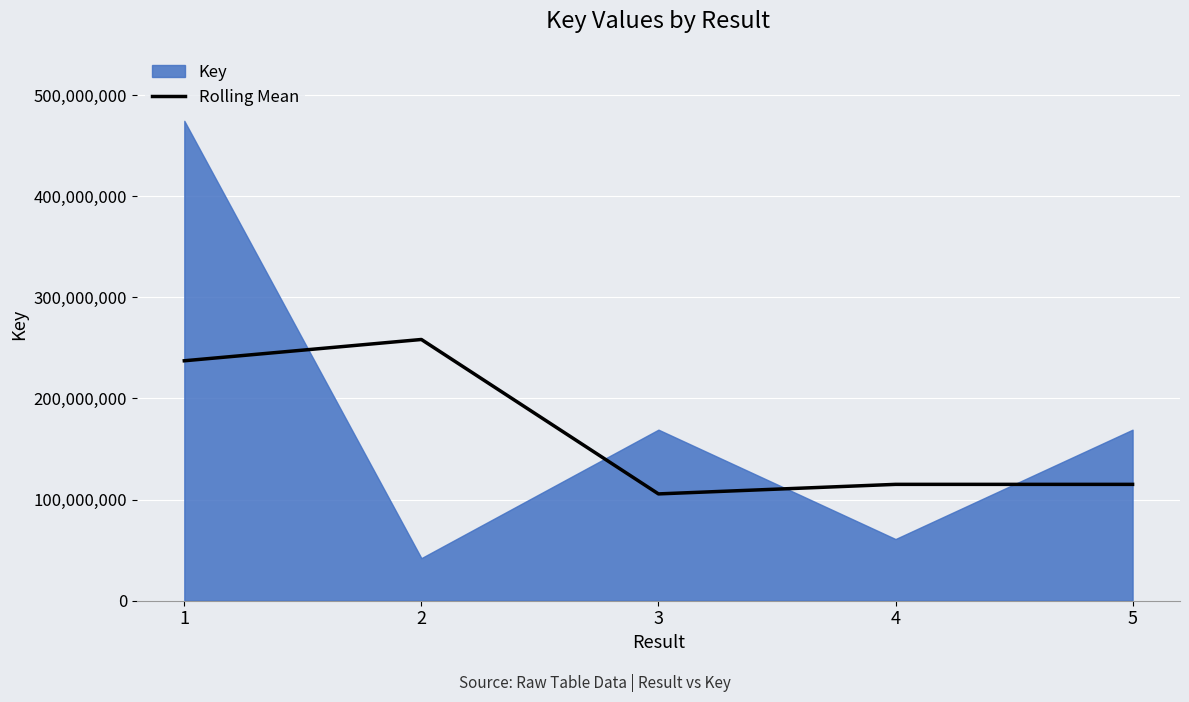

Which category has the lowest value across all series?

3